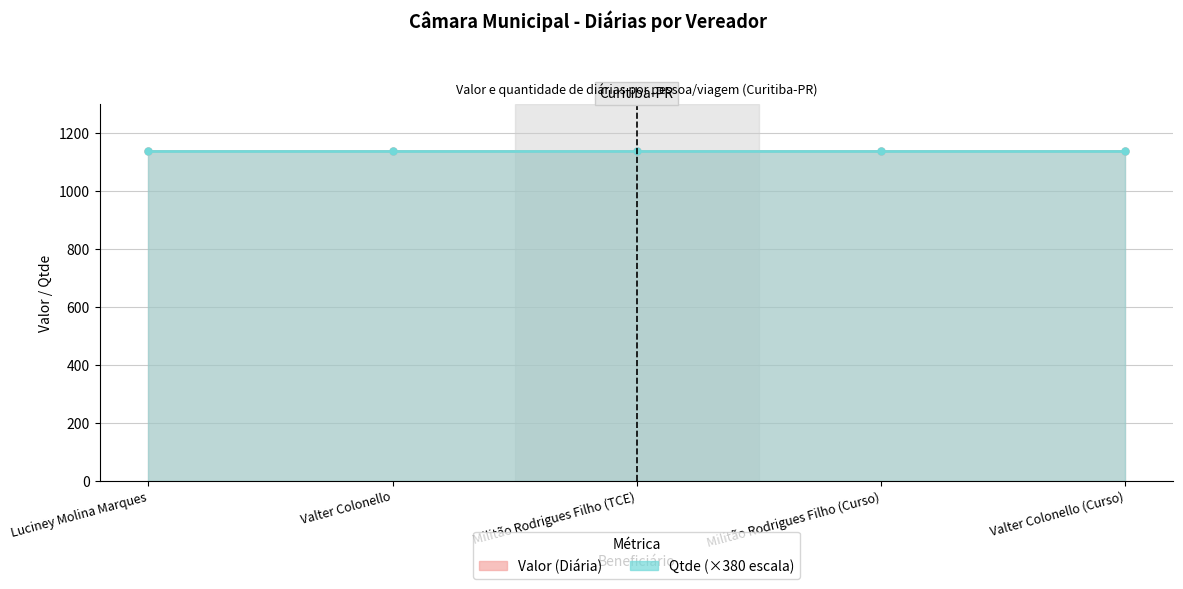

What is the label of the 4th point from the right?

Valter Colonello